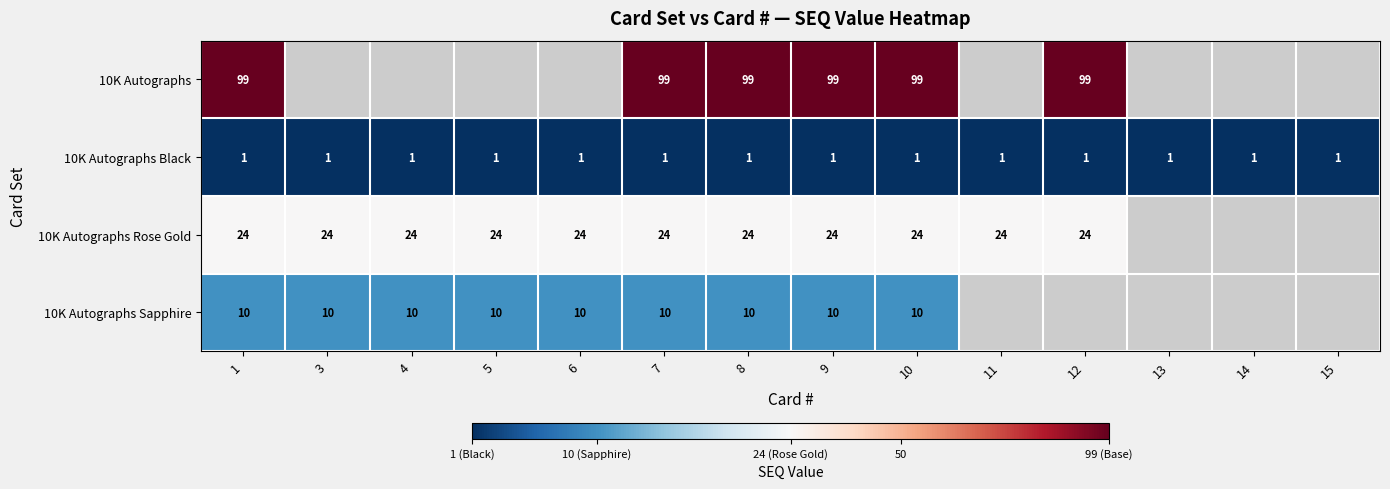

The 10K Autographs Sapphire series shows 17 at 1. True or false?

False